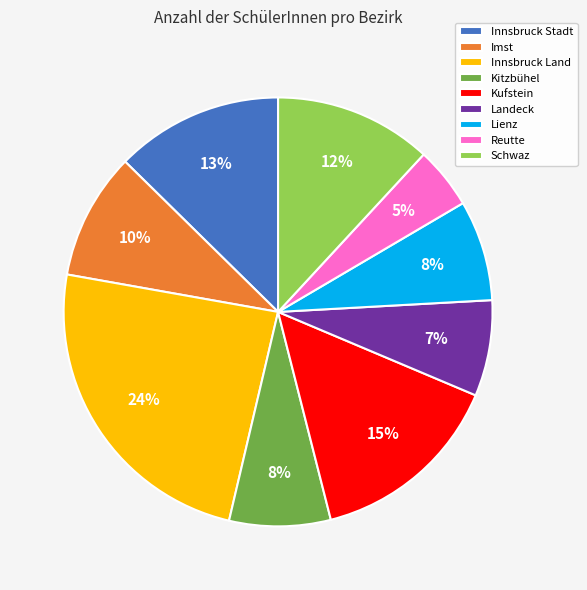

Count the number of slices in the pie.

9